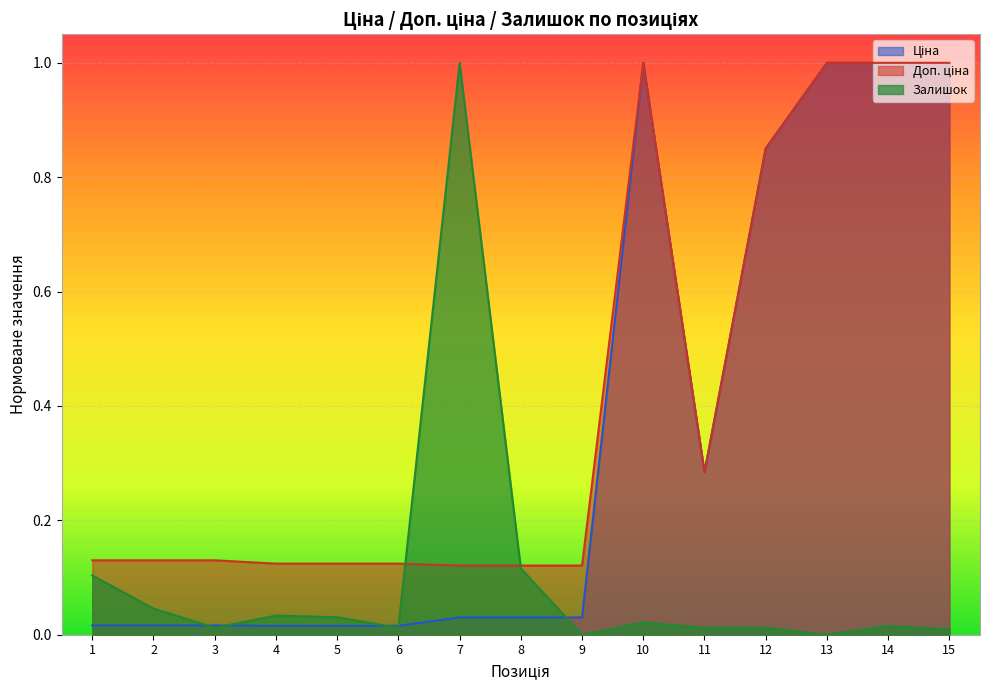

How many interior local peaks does the Залишок series have?

4